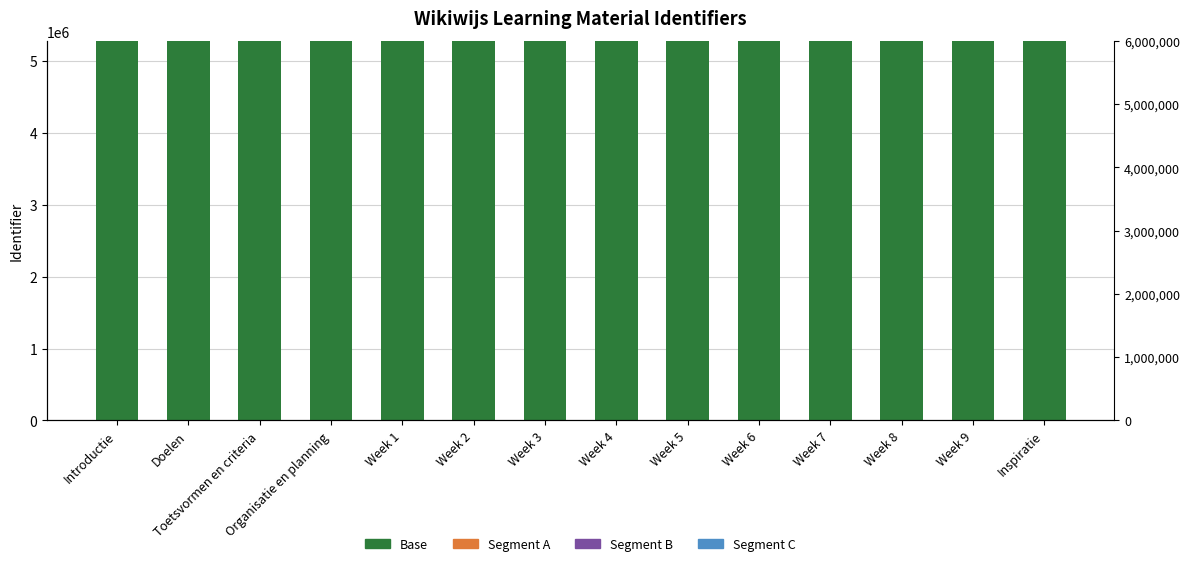

Which series has the widest spread of values?

Segment A